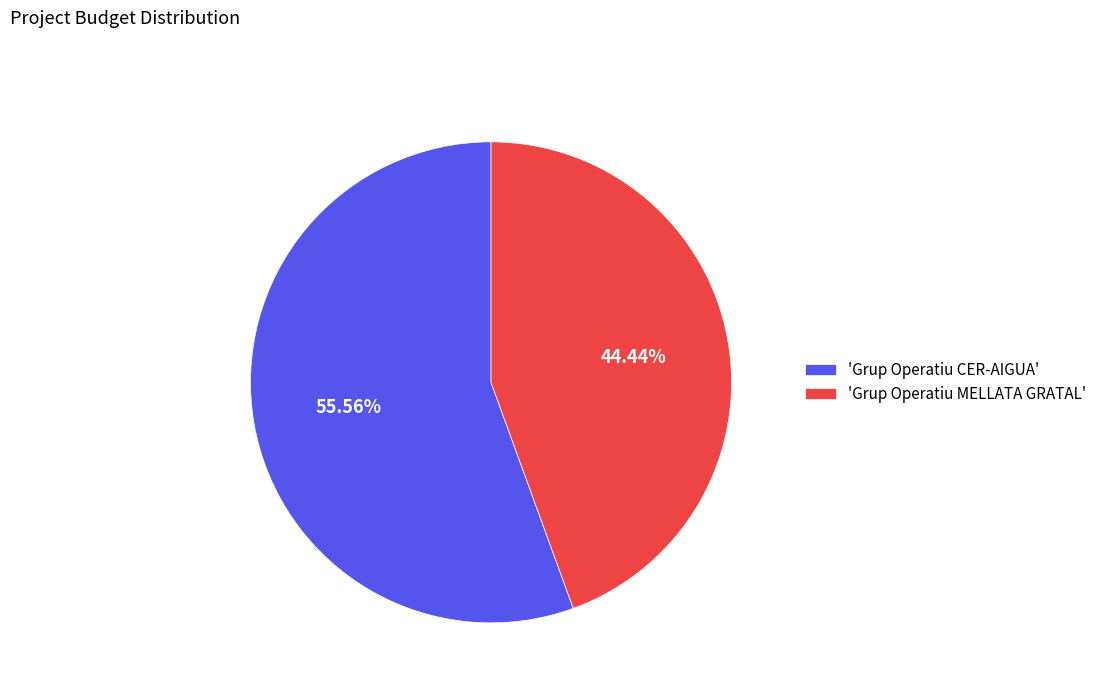

Combined, do 'Grup Operatiu CER-AIGUA' and 'Grup Operatiu MELLATA GRATAL' account for over 50%?

Yes